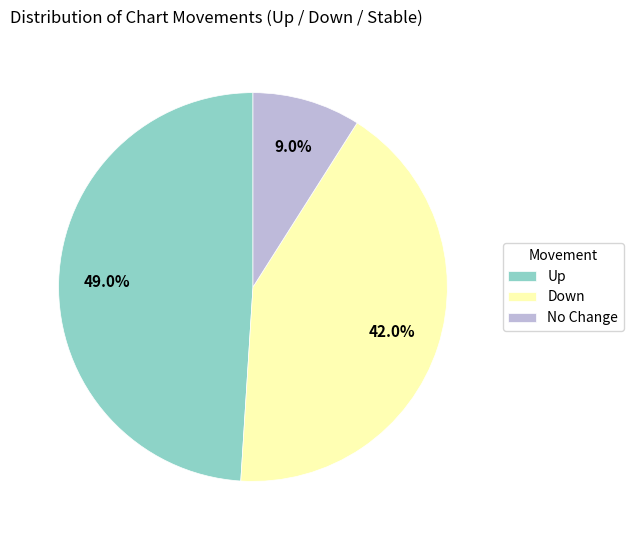

Is there a majority slice in this chart?

No